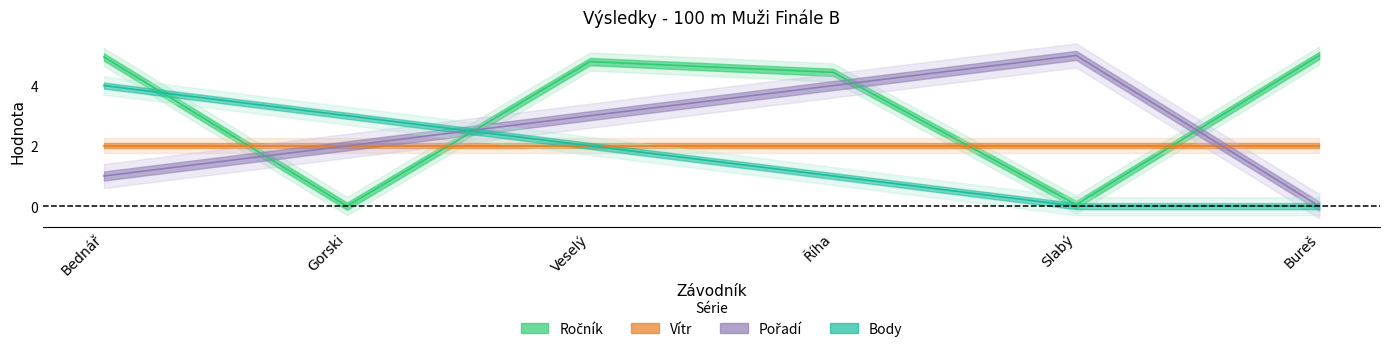

Is it true that Pořadí equals 4.7 at Veselý?

False